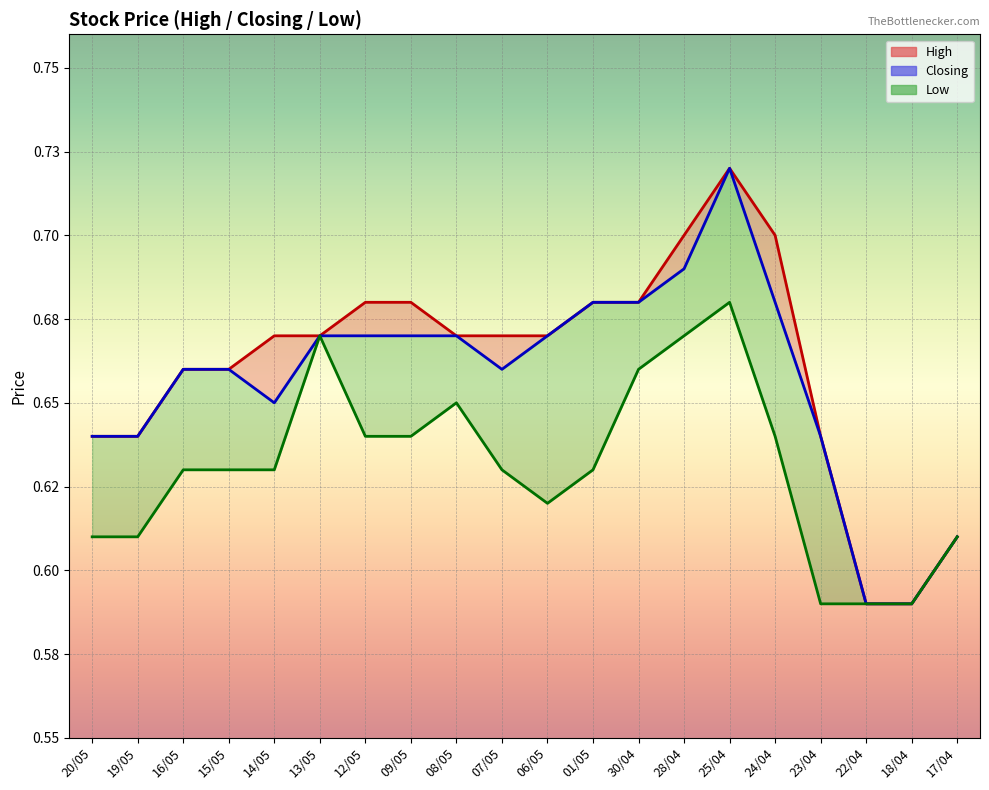

In High, how many points are higher than both neighbors (excluding endpoints)?

1